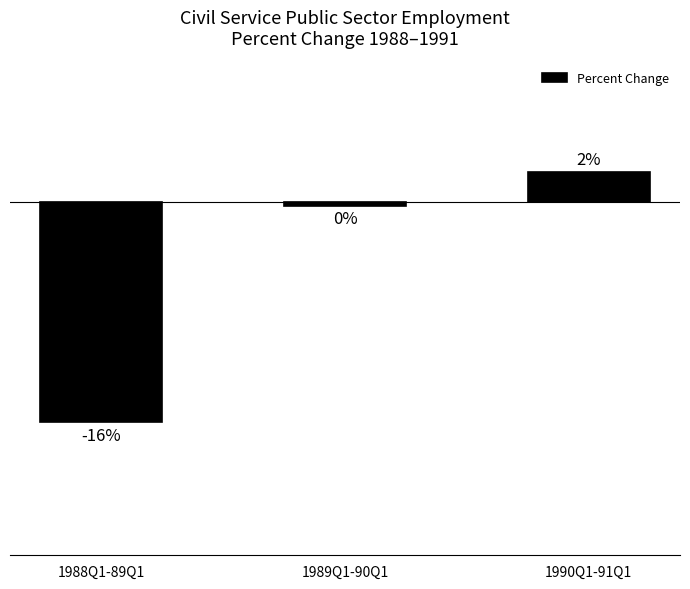

True or false: the data shows -0.2 at 1989Q1-90Q1.

False